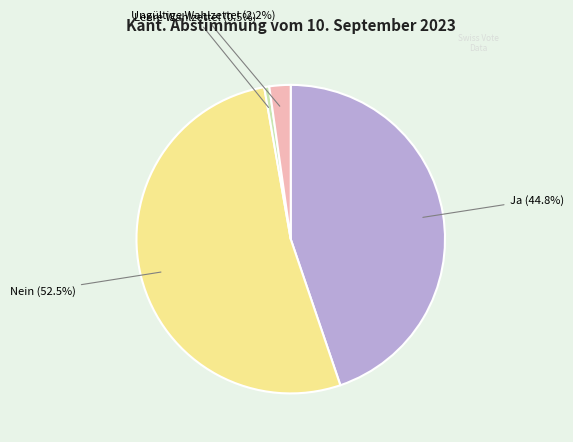

Do Ungültige Wahlzettel and Nein together represent more than half of the pie?

Yes